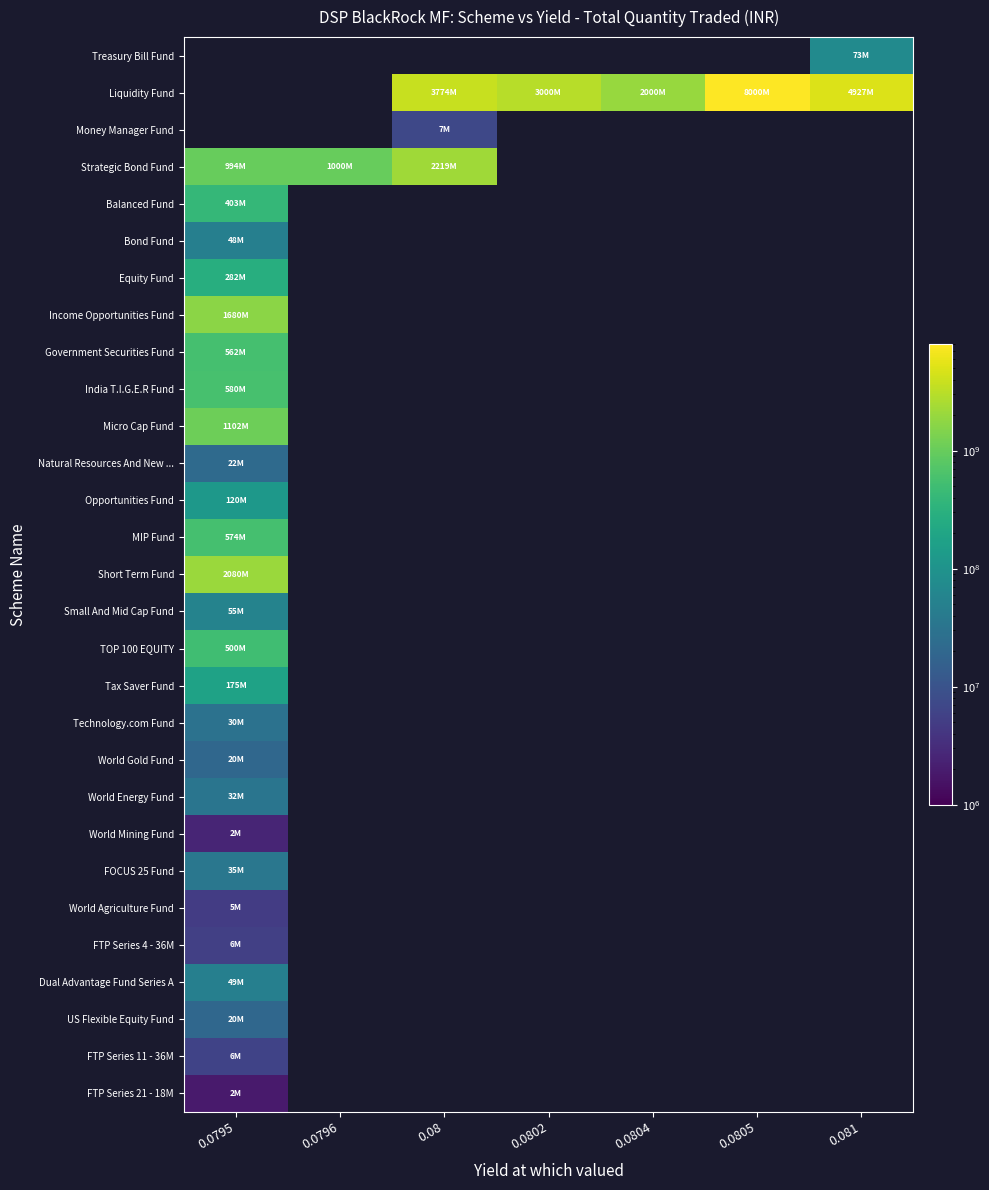

Which series has the largest range (max minus min)?

Liquidity Fund